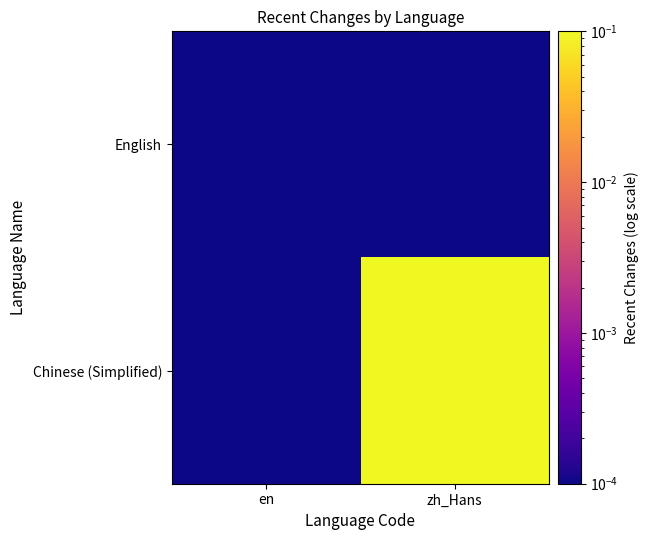

Which series changed the most between en and zh_Hans?

Chinese (Simplified)